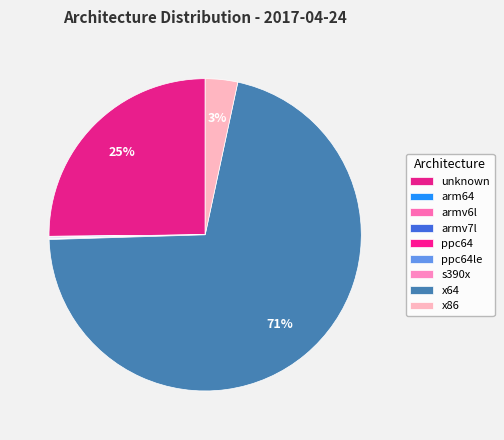

Which category has the biggest portion of the pie?

x64